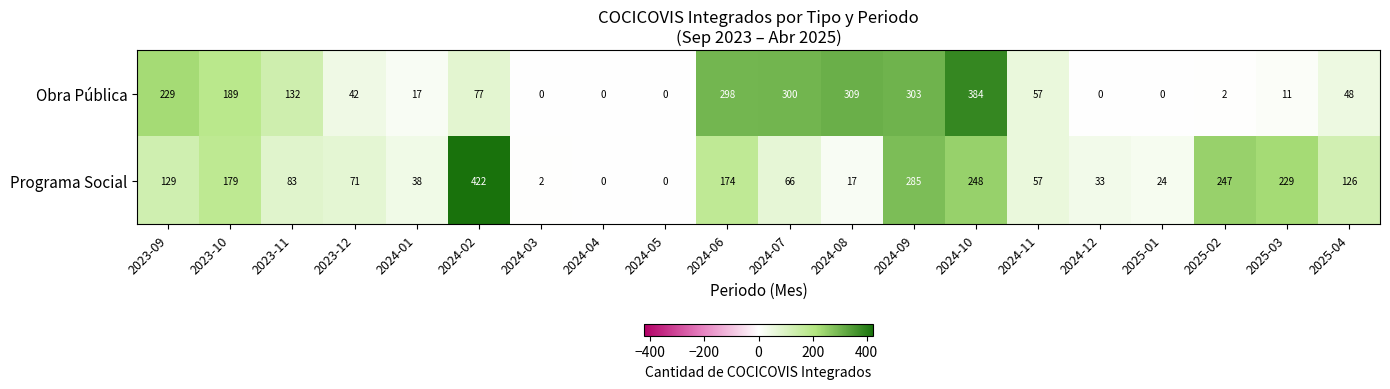

Between 2025-03 and 2025-04, which series saw the biggest shift?

Programa Social